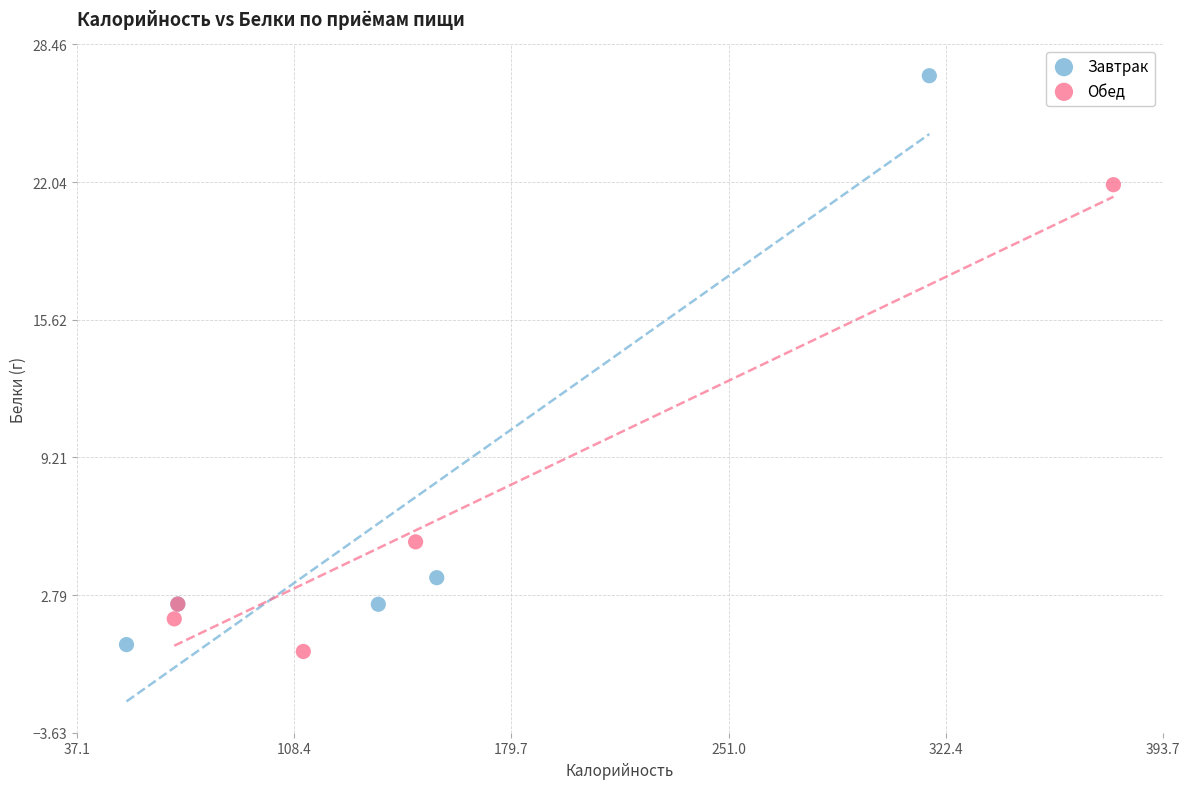

Which series reaches the maximum Y coordinate?

Завтрак